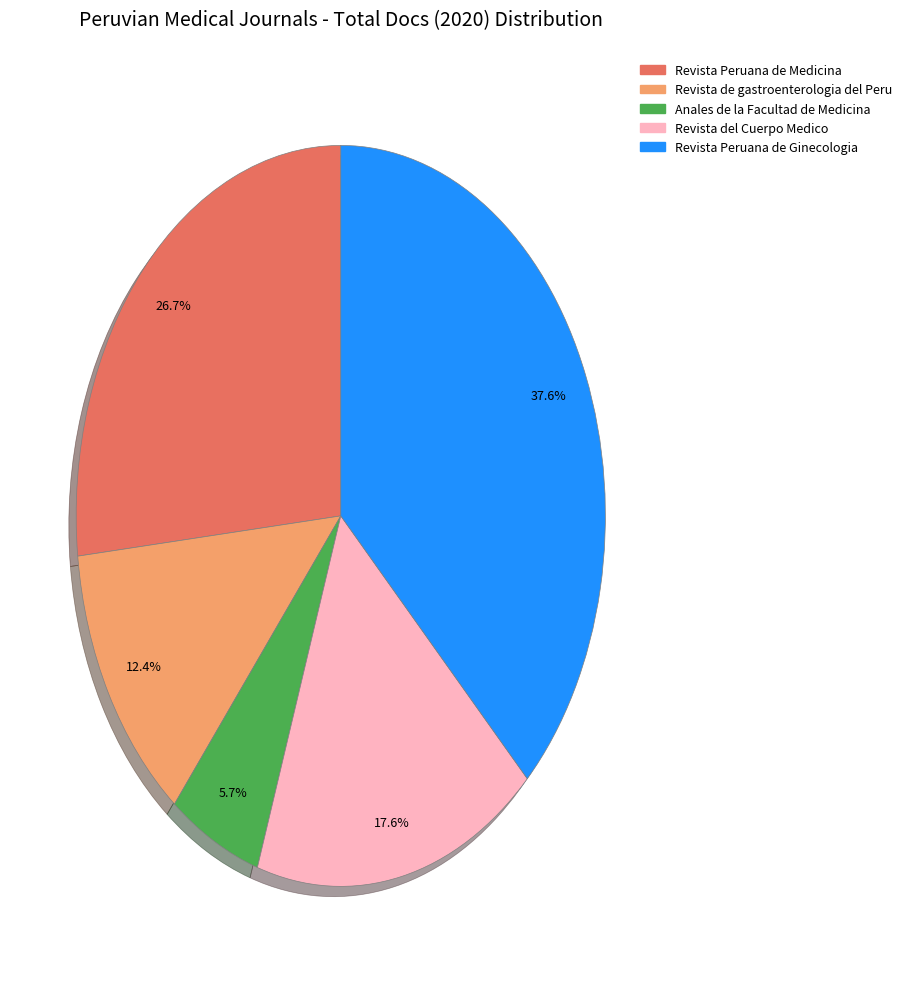

What is the largest slice in the pie chart?

Revista Peruana de Ginecologia